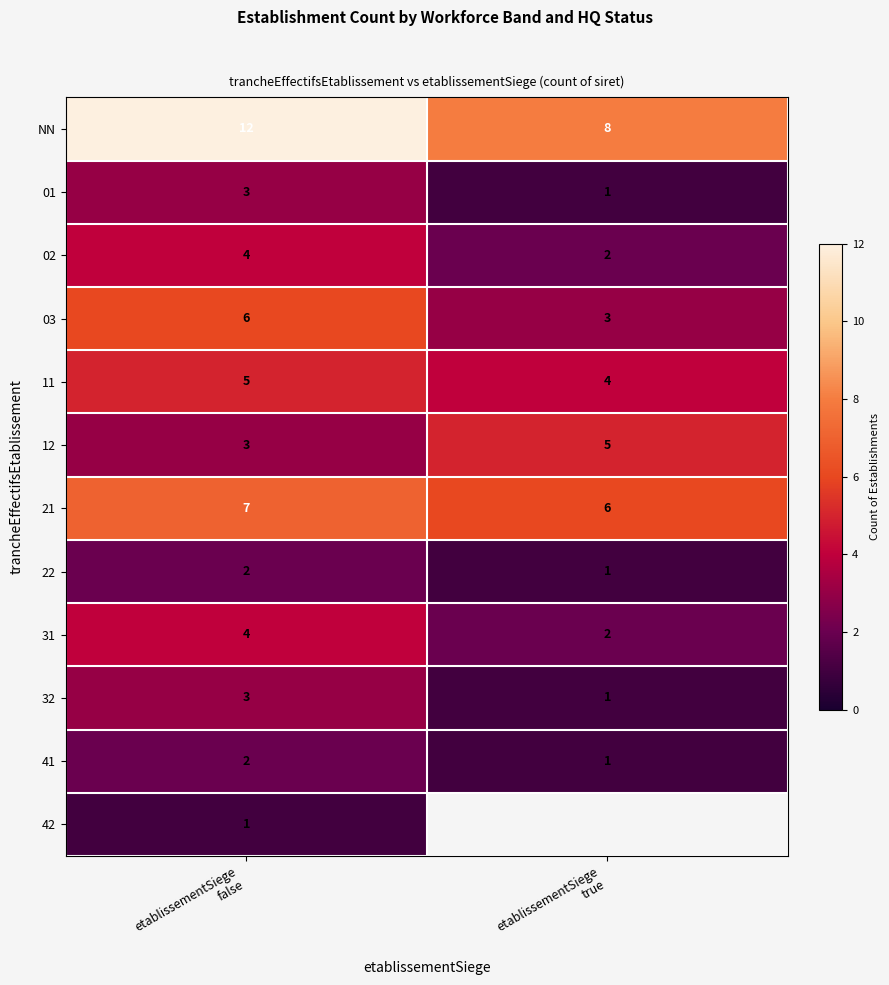

Which has a higher value, etablissementSiege
true or etablissementSiege
false?

etablissementSiege
false